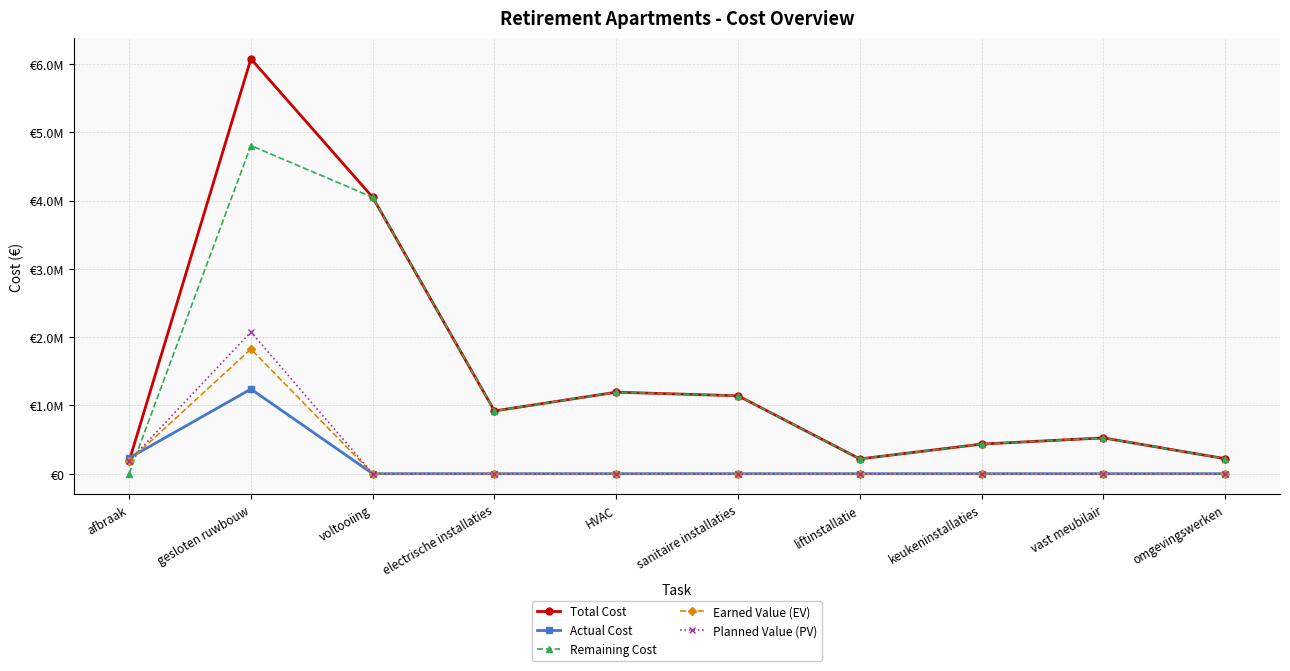

What position from the right is gesloten ruwbouw?

9